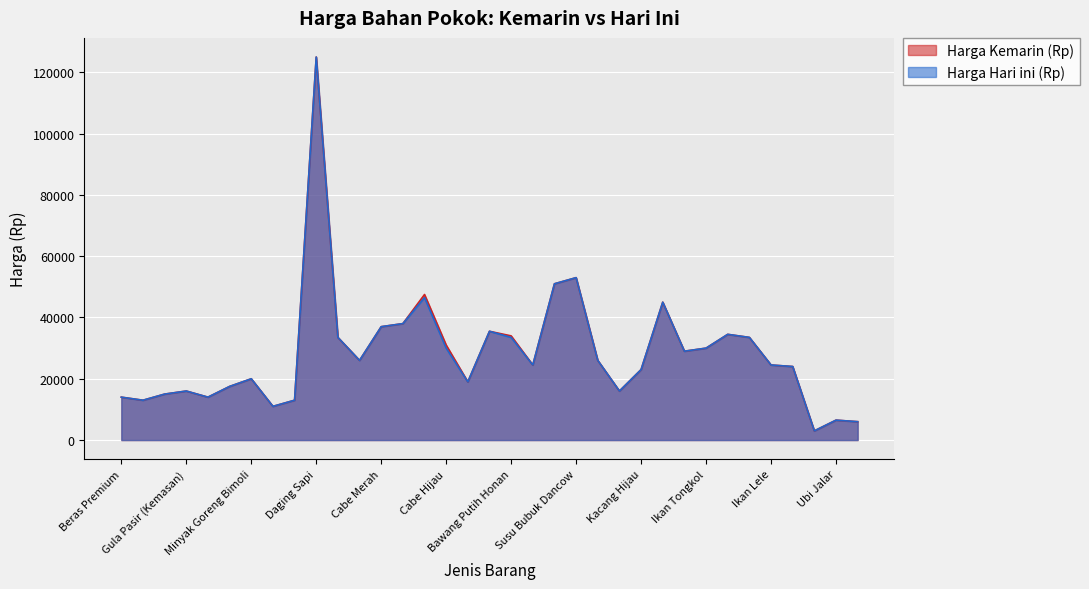

What is the label of the 30th point from the left?

Ikan Nila